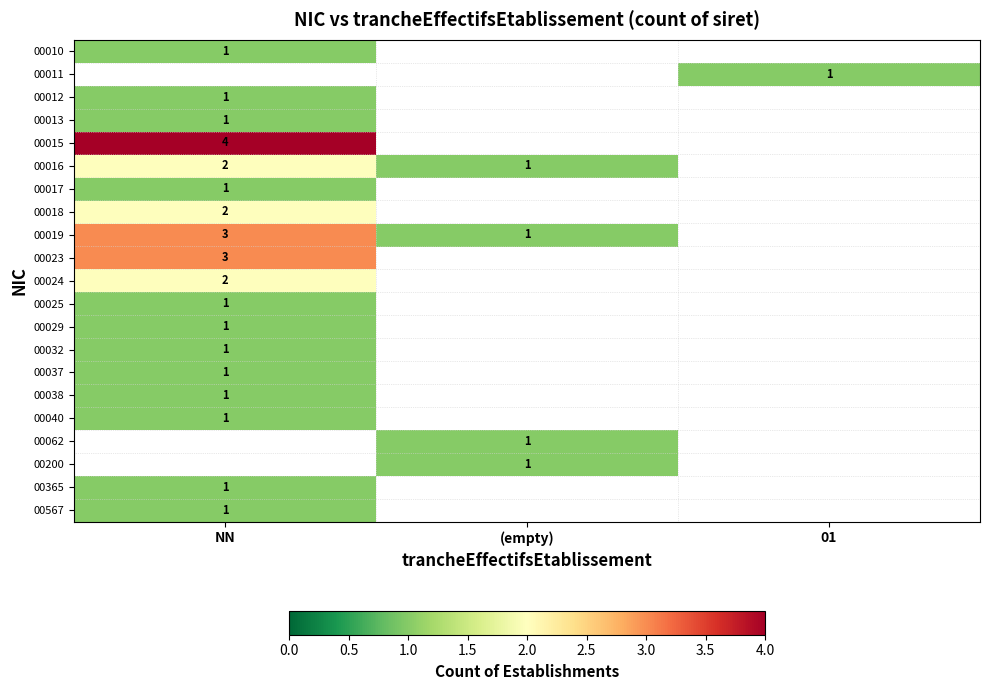

At which label does 00200 reach its peak?

NN